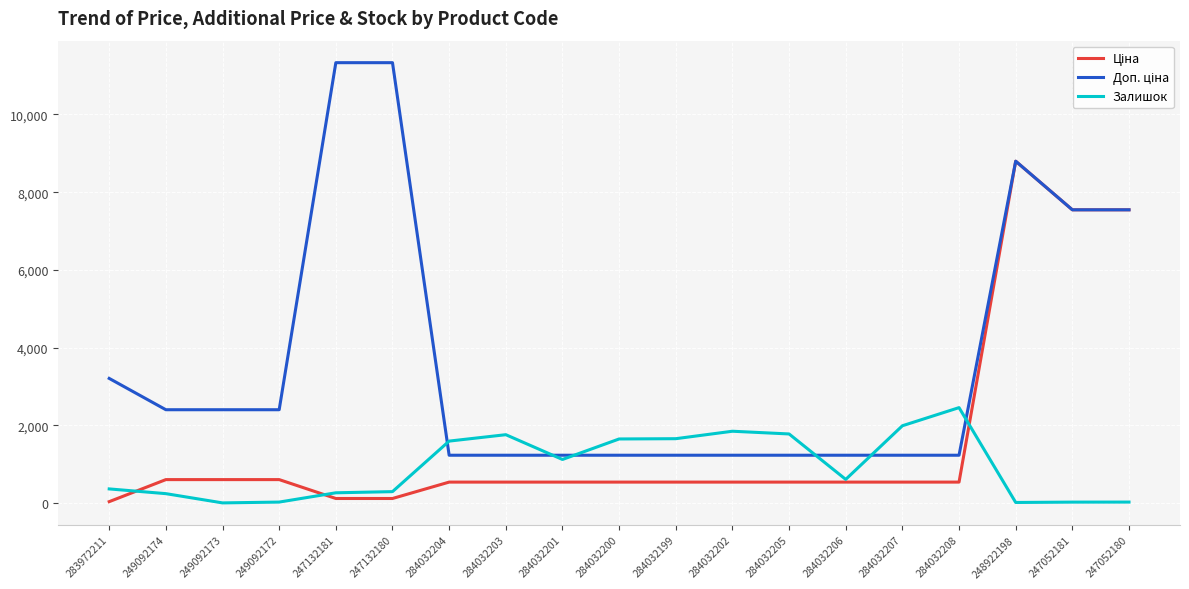

What is the greatest value displayed?

11334.0